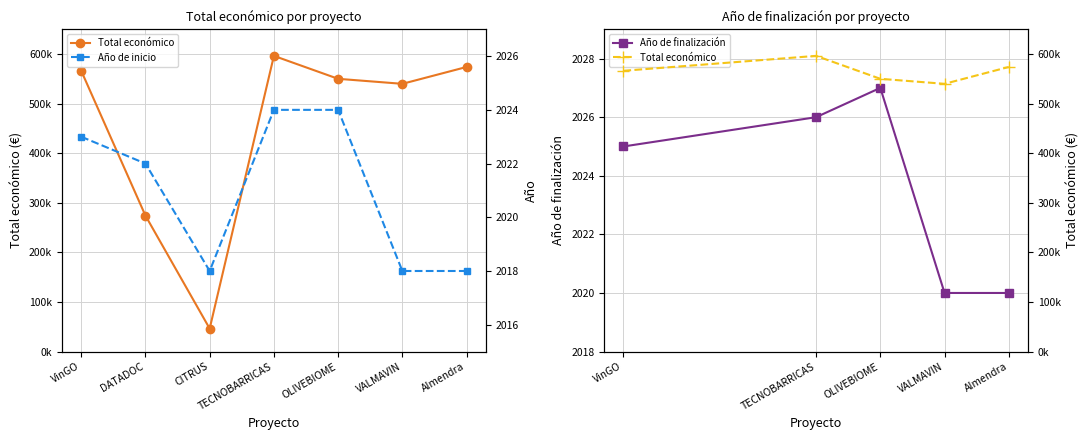

Count the number of values greater than 550111.

3